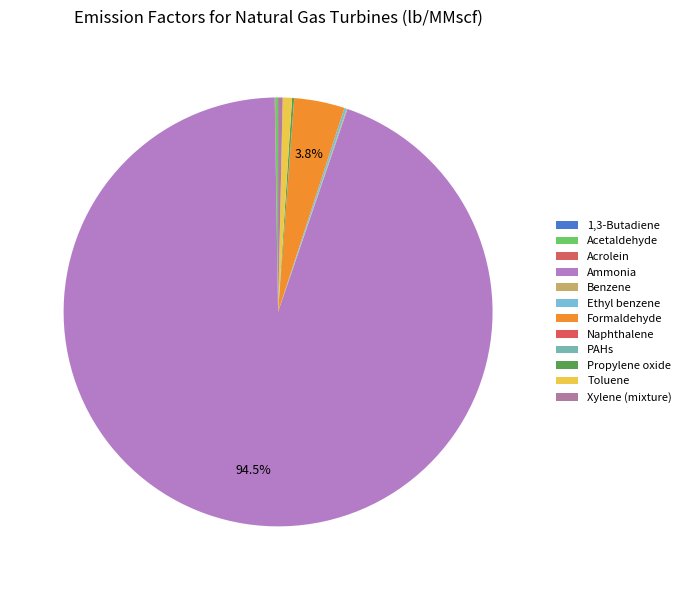

To the nearest percent, what is the average slice percentage?

8%